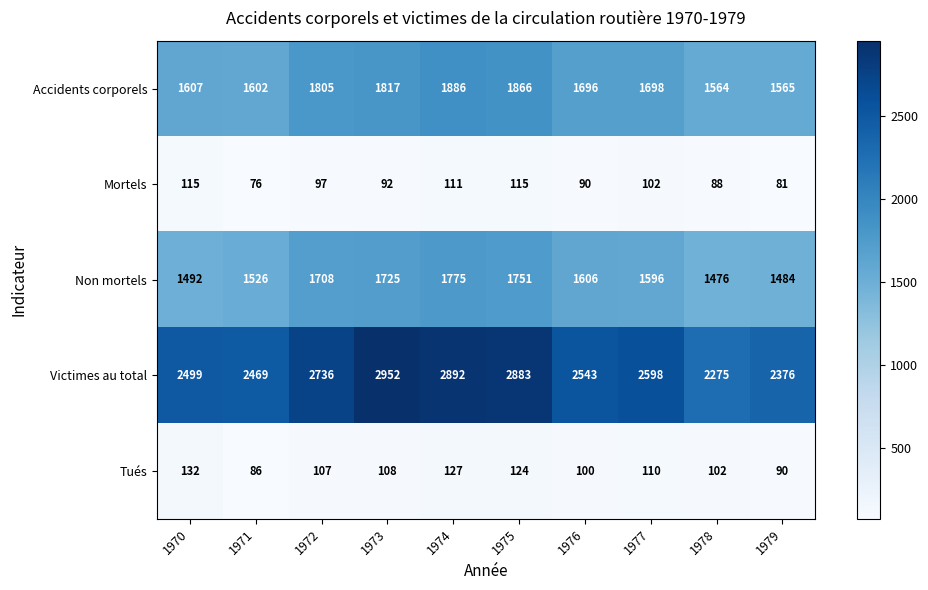

What is the difference between the highest and lowest values at 1974?

2781